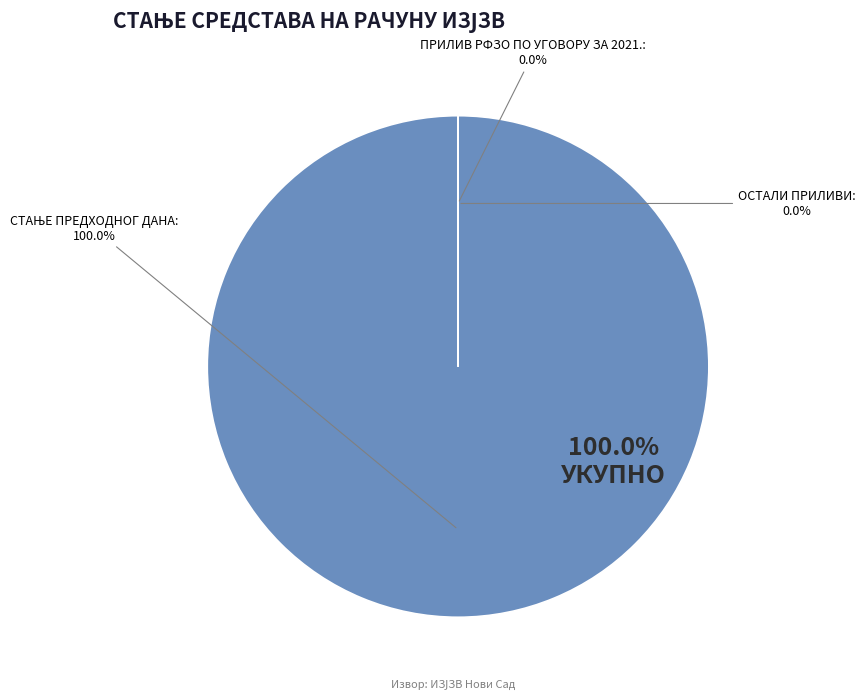

Which slice represents more than half of the pie?

СТАЊЕ ПРЕДХОДНОГ ДАНА